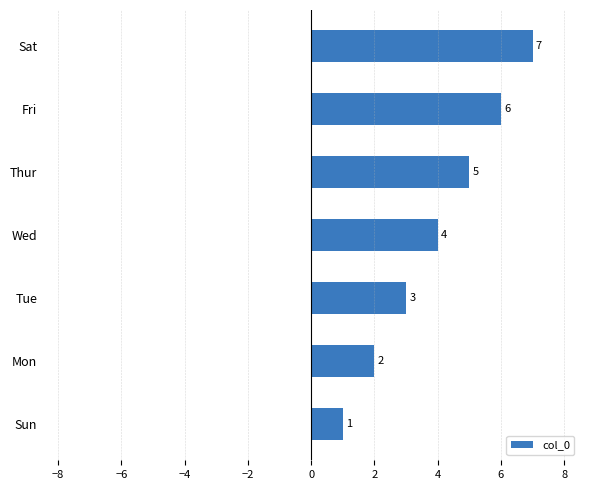

Does the chart contain any negative values?

No